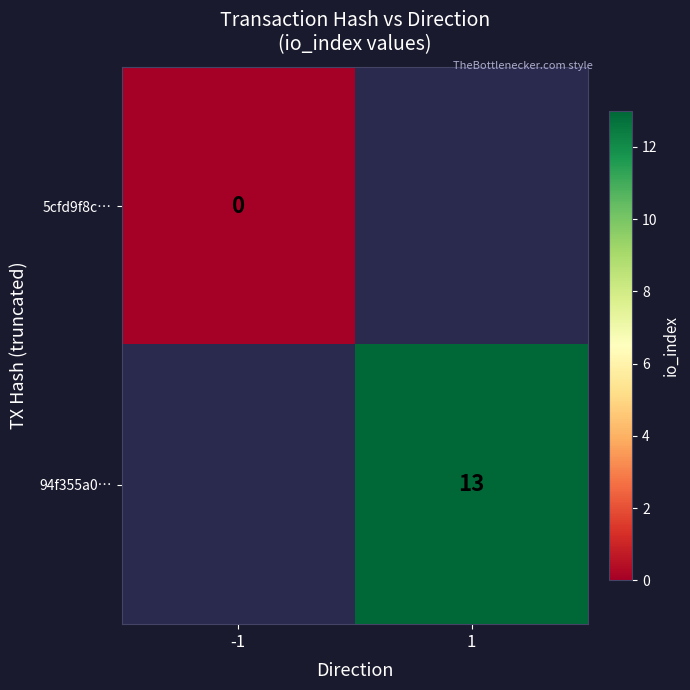

Which series has the widest spread of values?

5cfd9f8c…